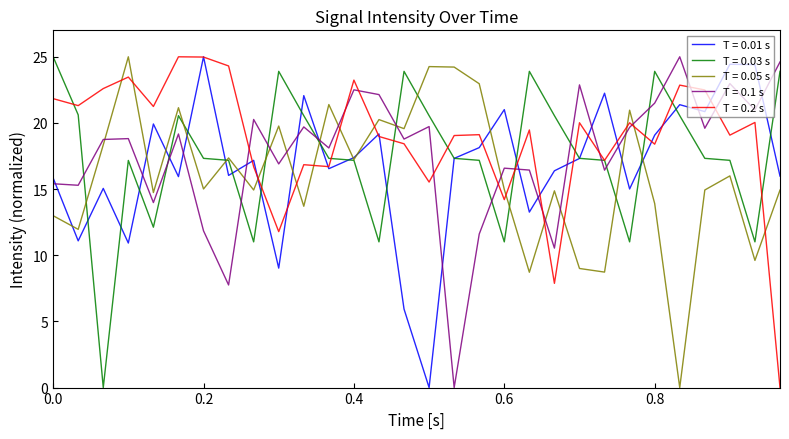

What is the maximum value for T = 0.2 s?

25.0